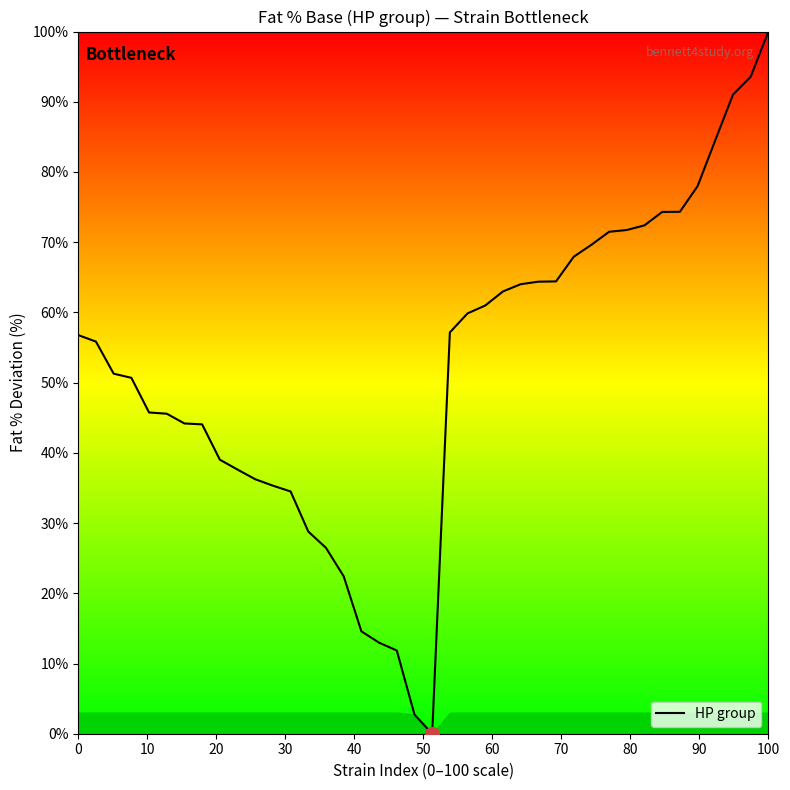

What is the sum of all values?

2079.4